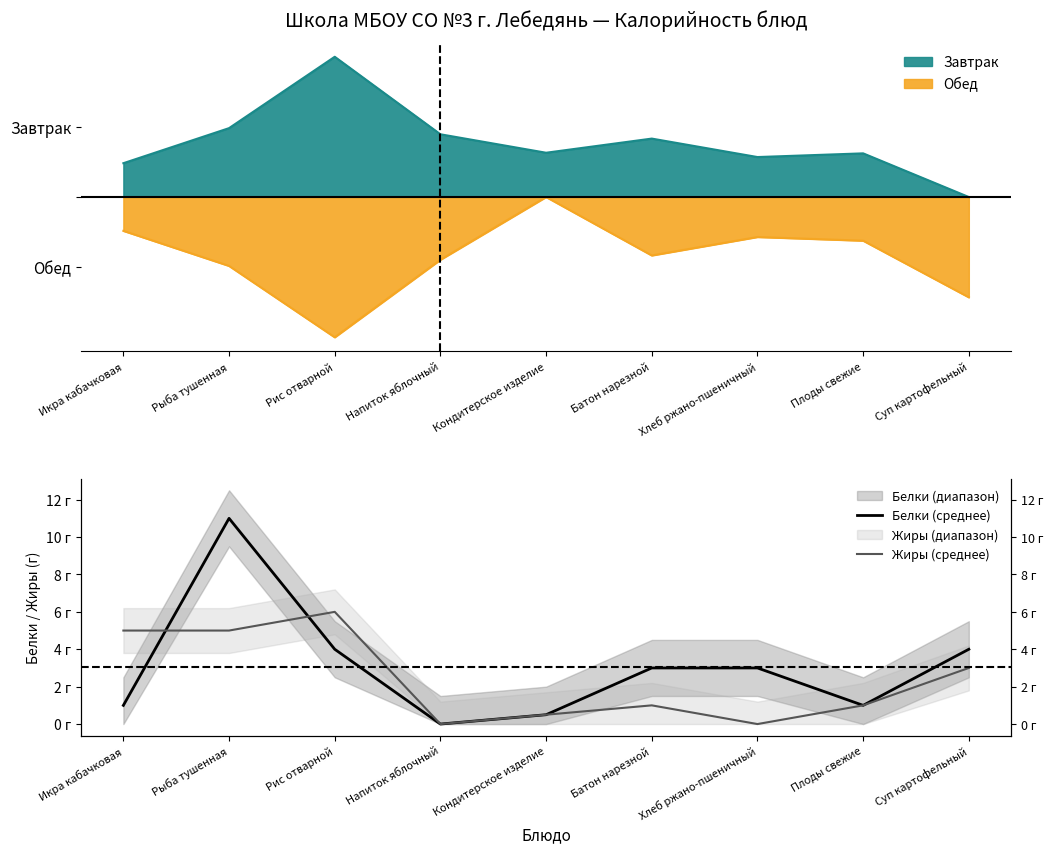

True or false: Белки (среднее) and Жиры (среднее) intersect in this chart.

True